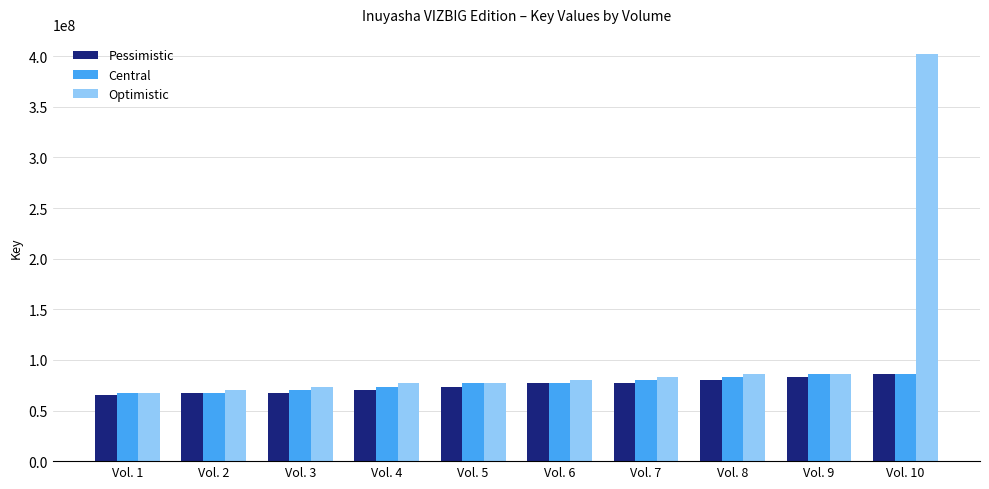

Which series has the largest range (max minus min)?

Optimistic